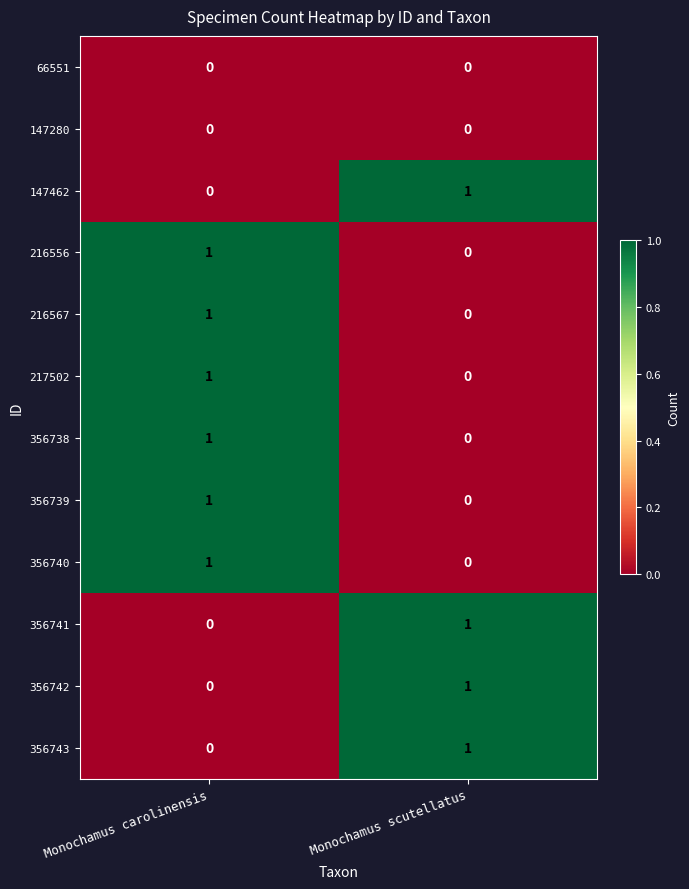

Reading right to left, list all the values displayed in this chart.

66551: 0	0
147280: 0	0
147462: 1	0
216556: 0	1
216567: 0	1
217502: 0	1
356738: 0	1
356739: 0	1
356740: 0	1
356741: 1	0
356742: 1	0
356743: 1	0